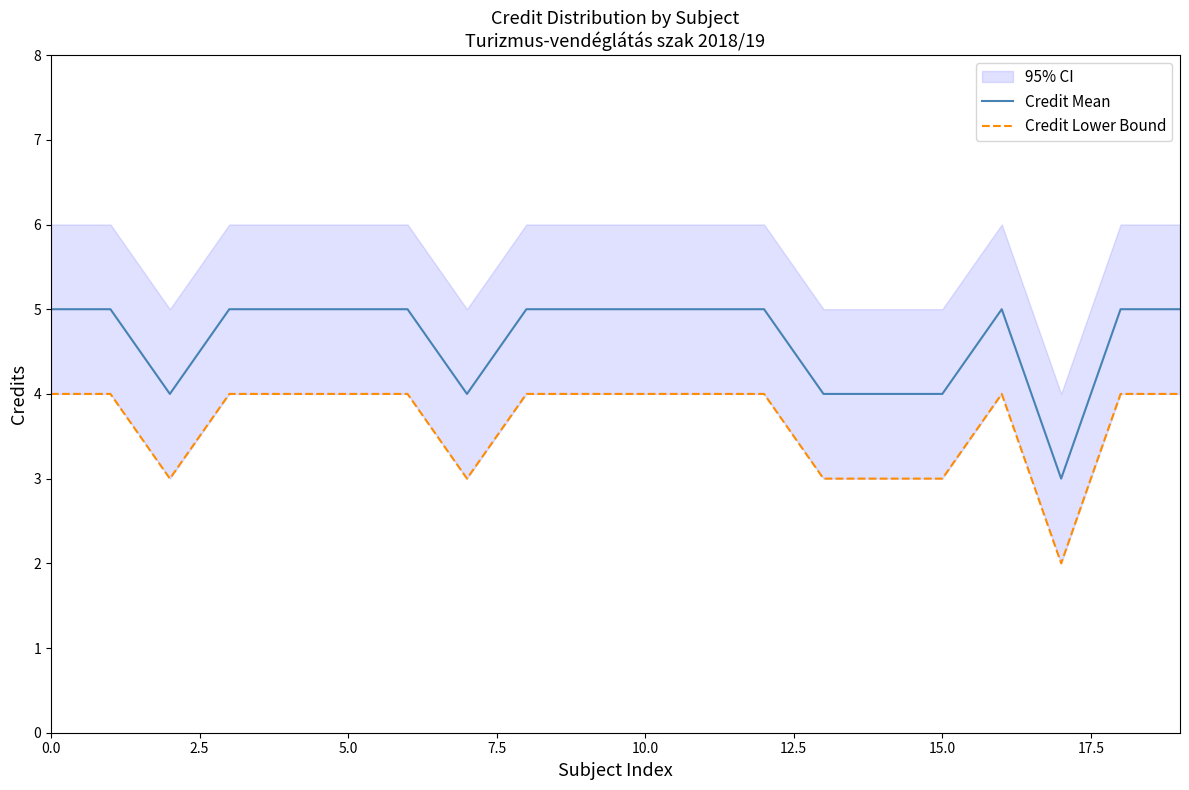

True or false: Credit Mean and Credit Lower Bound intersect in this chart.

False